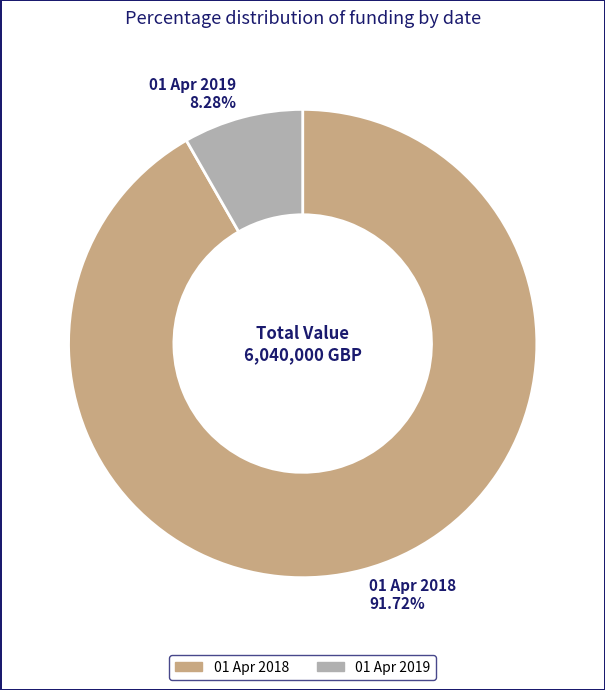

Rank the categories by value from highest to lowest.

01 Apr 2018, 01 Apr 2019